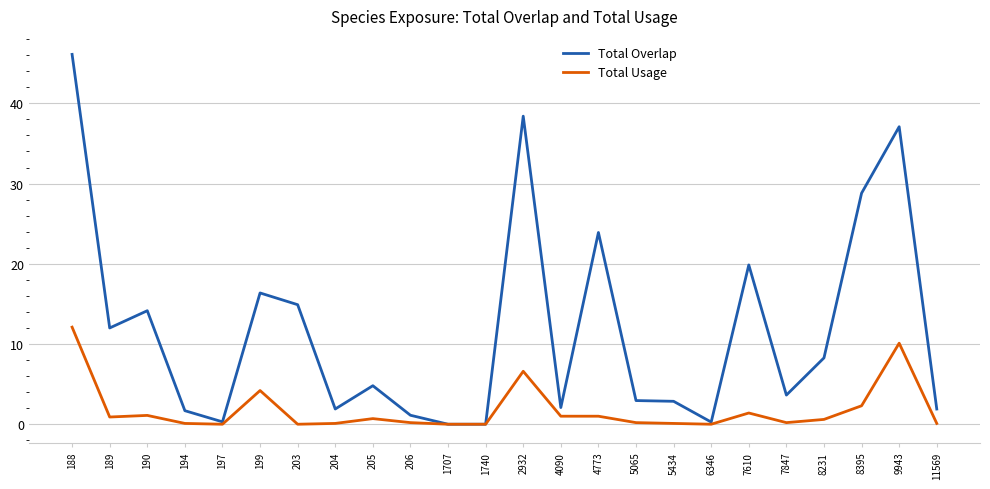

List the series in order of their peak value, highest first.

Total Overlap, Total Usage